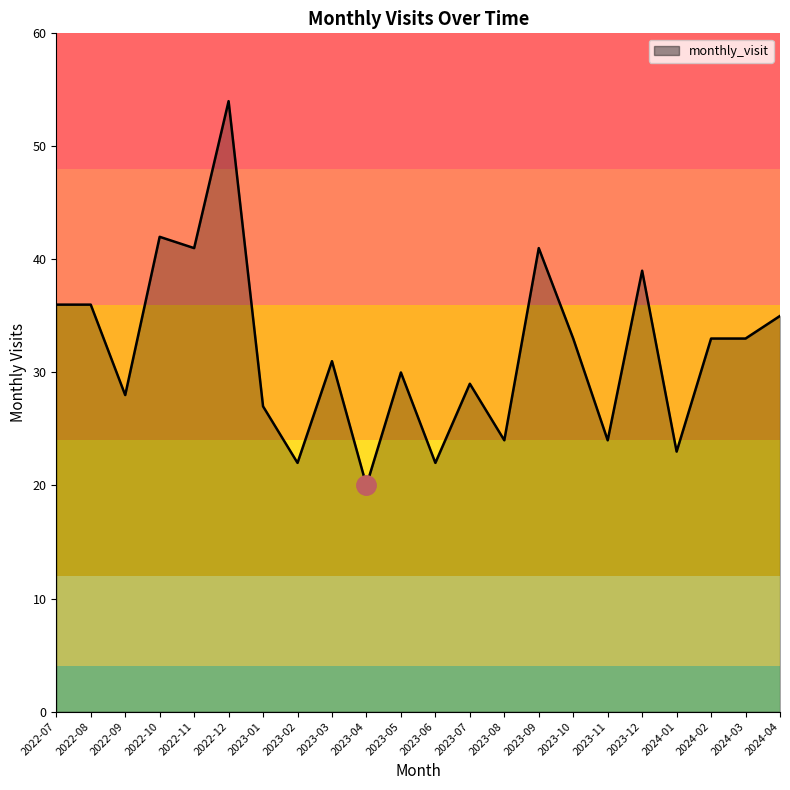

What is the difference between the maximum and second lowest values?

32